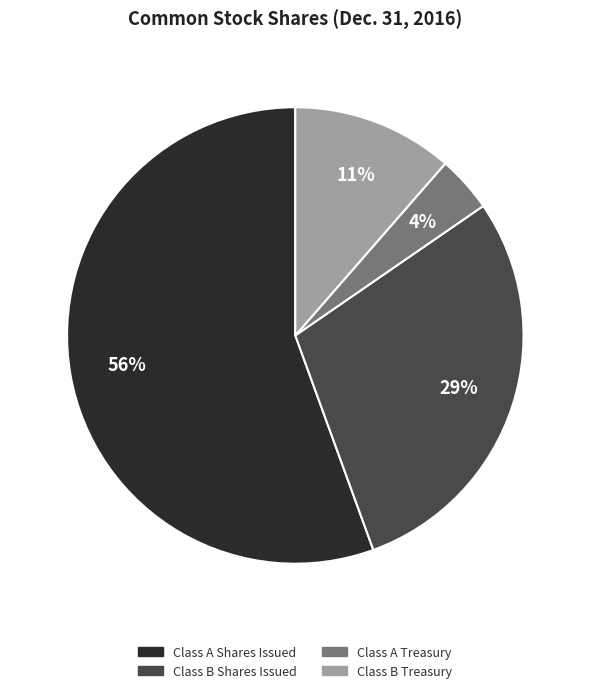

Which has a higher value, Class B Shares Issued or Class A Treasury?

Class B Shares Issued